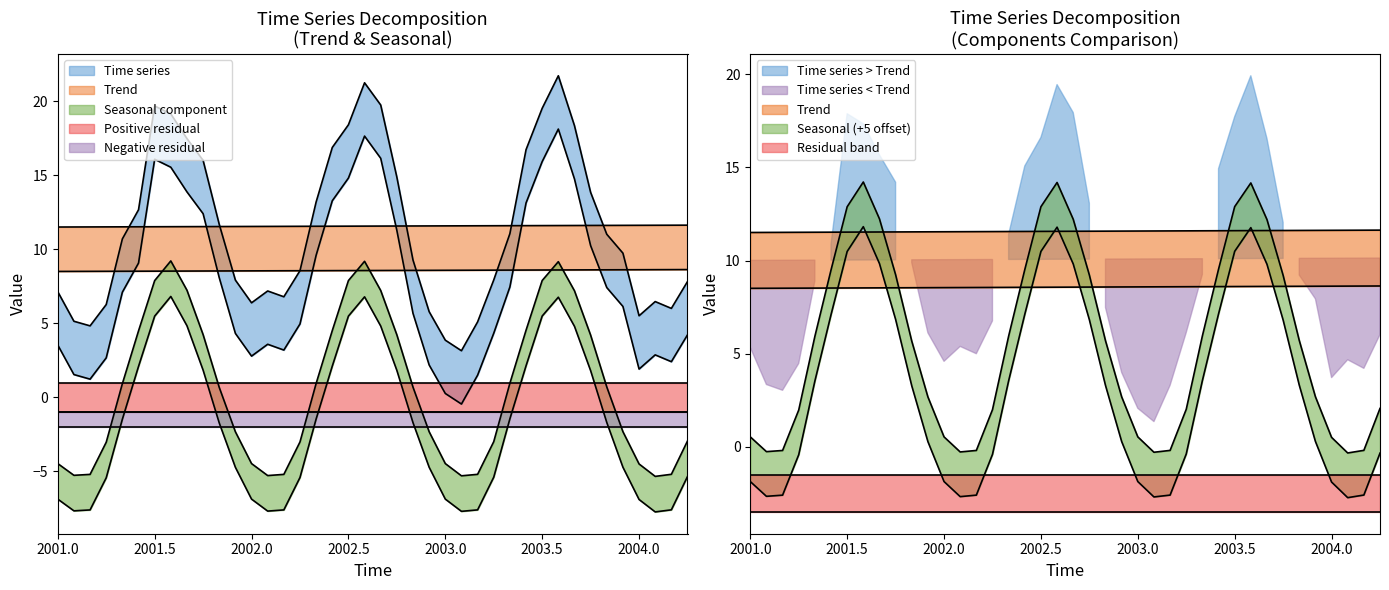

Reading left to right, what are all the values shown in this chart?

time: 11.5	11.5	11.5	11.5	11.5	11.5	11.5	11.5	11.5	11.5	11.5	11.5	11.5	11.6	11.6	11.6	11.6	11.6	11.6	11.6	11.6	11.6	11.6	11.6	11.6	11.6	11.6	11.6	11.6	11.6	11.6	11.6	11.6	11.6	11.6	11.6	11.6	11.6	11.6	11.6
trend: 8.5	8.5	8.5	8.5	8.5	8.5	8.5	8.5	8.5	8.5	8.5	8.5	8.5	8.6	8.6	8.6	8.6	8.6	8.6	8.6	8.6	8.6	8.6	8.6	8.6	8.6	8.6	8.6	8.6	8.6	8.6	8.6	8.6	8.6	8.6	8.6	8.6	8.6	8.6	8.6
time_series: 7.1	5.1	4.8	6.3	10.7	12.7	19.7	19.1	17.5	16.0	11.7	7.9	6.4	7.2	6.8	8.6	13.2	16.9	18.4	21.2	19.7	14.9	9.3	5.8	3.9	3.2	5.1	7.9	11.1	16.7	19.5	21.7	18.4	13.8	11.0	9.7	5.5	6.5	6.0	7.8
seasonal: -4.5	-5.3	-5.2	-3.0	0.9	4.5	7.9	9.2	7.2	4.2	0.7	-2.3	-4.5	-5.3	-5.2	-3.0	0.9	4.5	7.9	9.2	7.2	4.2	0.7	-2.3	-4.5	-5.3	-5.2	-3.0	1.0	4.5	7.9	9.2	7.2	4.2	0.7	-2.3	-4.5	-5.3	-5.2	-2.9